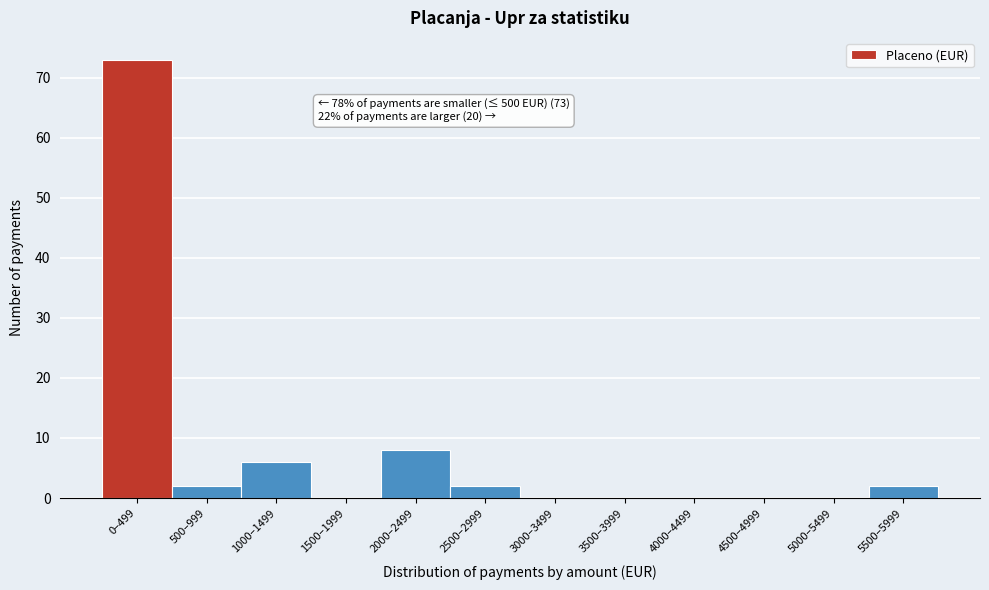

Reading right to left, what are all the values shown in this chart?

5500–5999=2	5000–5499=0	4500–4999=0	4000–4499=0	3500–3999=0	3000–3499=0	2500–2999=2	2000–2499=8	1500–1999=0	1000–1499=6	500–999=2	0–499=73